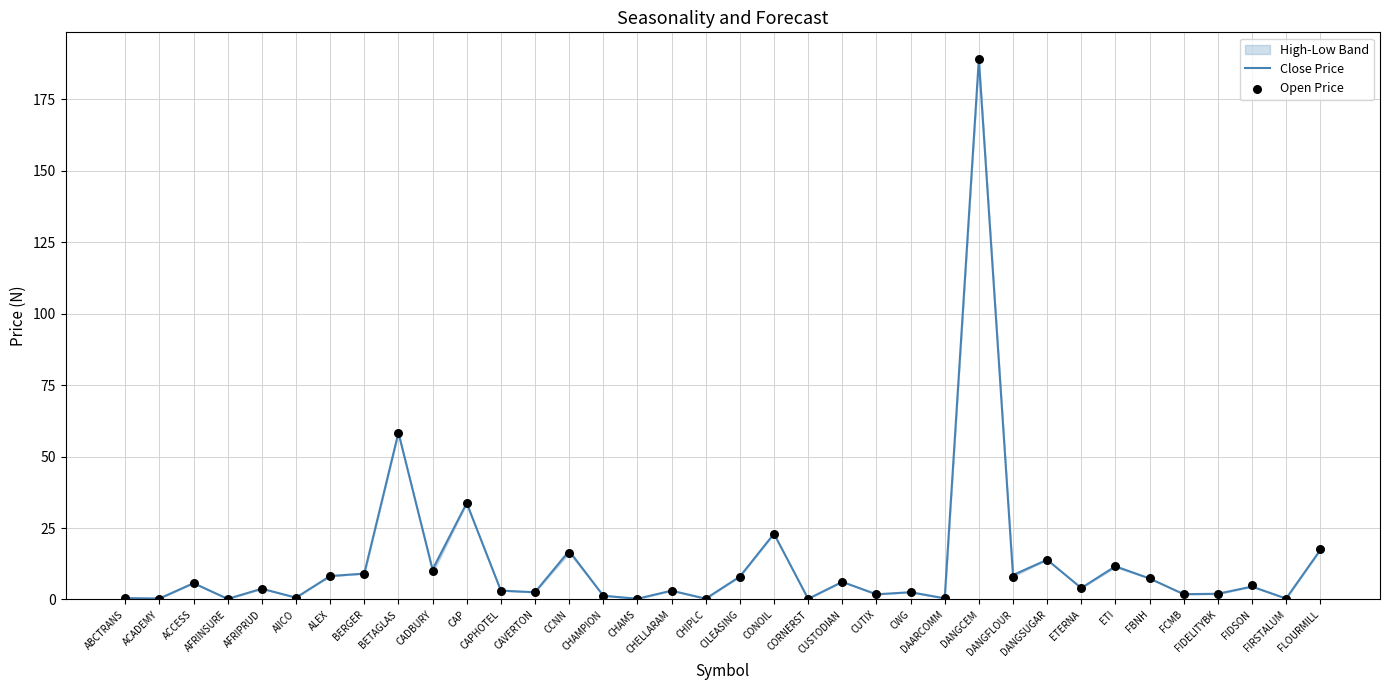

Is the value of Close Price at DANGSUGAR greater than the value of Open Price at CUTIX?

Yes